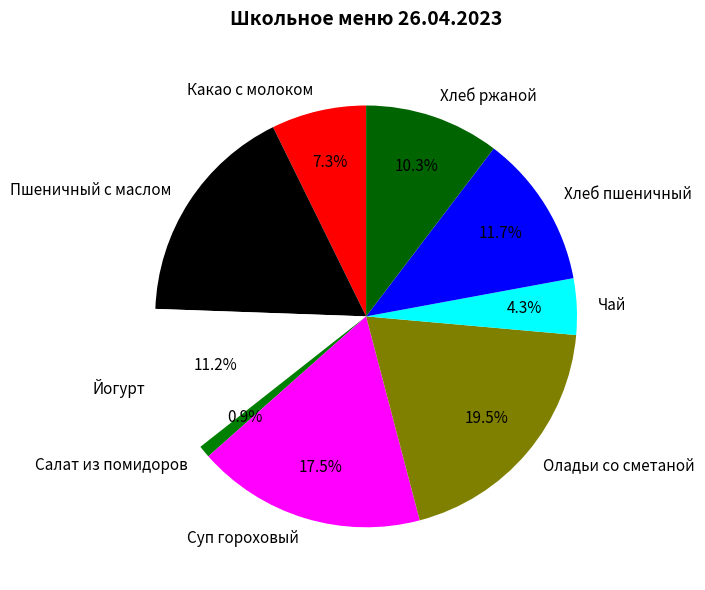

Which category has the biggest portion of the pie?

Оладьи со сметаной